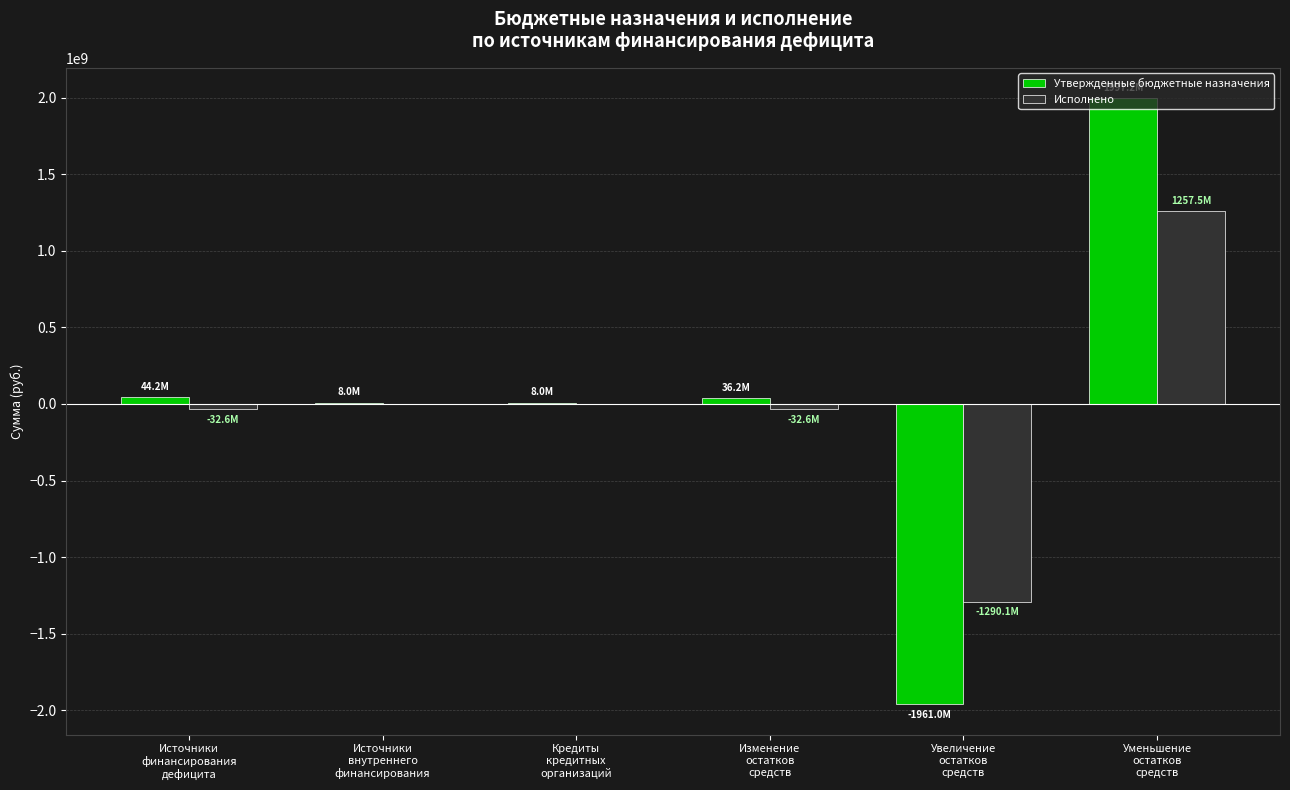

What is the highest value of the Утвержденные бюджетные назначения series?

1997157441.5